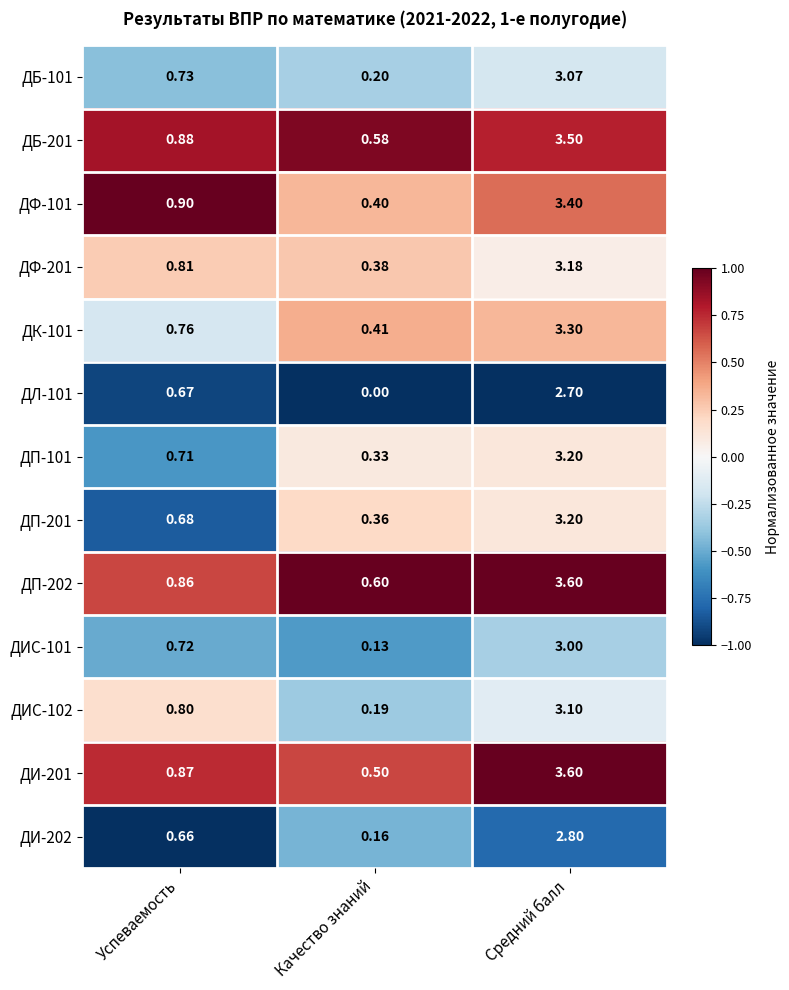

Rank the categories by ДИС-102 value from lowest to highest.

Качество знаний, Успеваемость, Средний балл